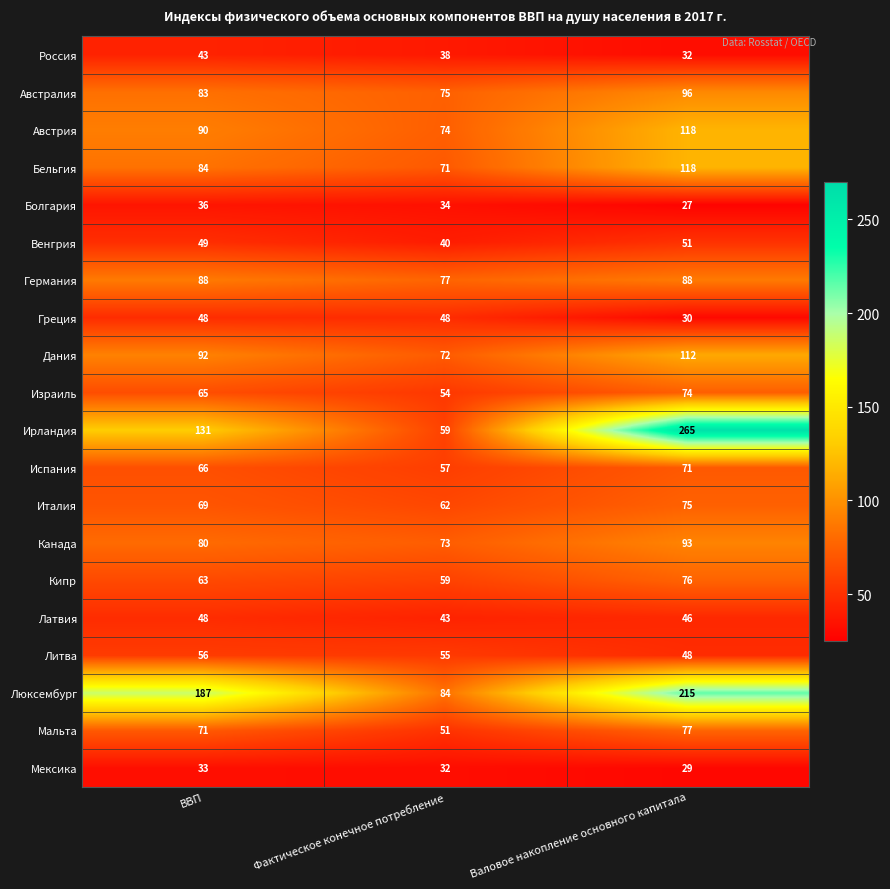

What is the sum of all Россия values?

113